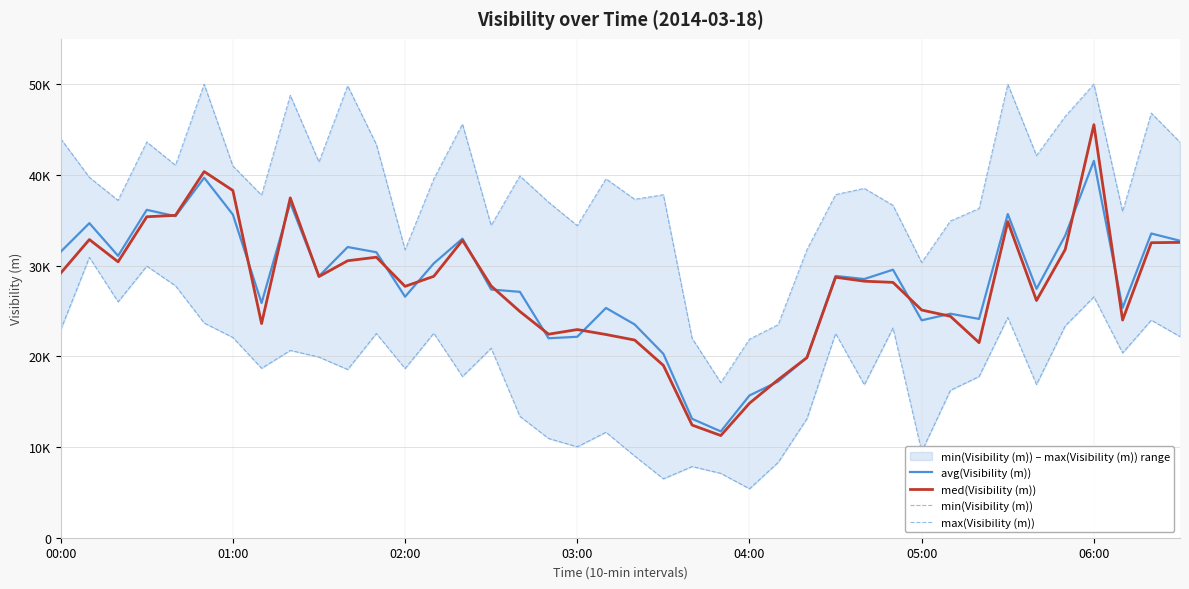

Which has a higher value, 01:00 or 16?

01:00